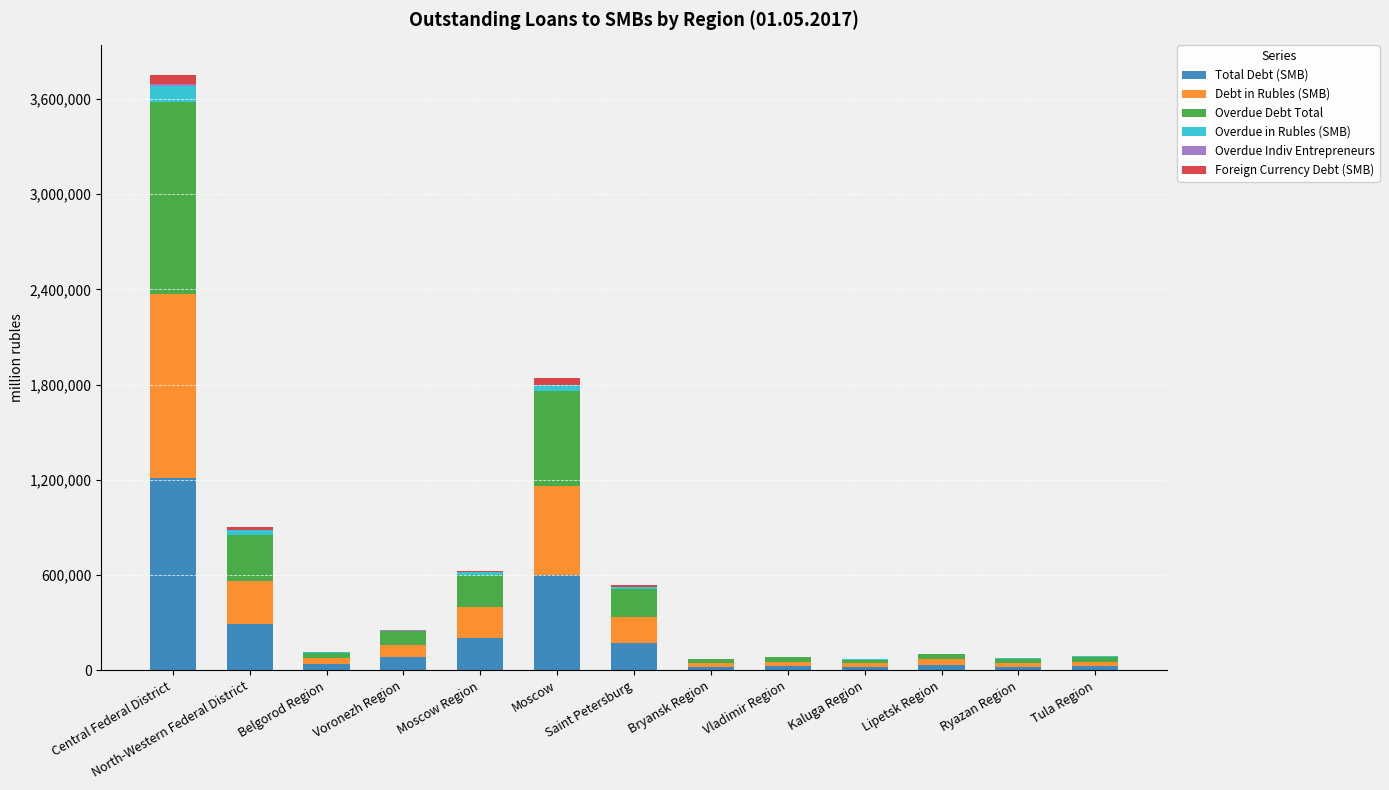

Is it true that Total Debt (SMB) equals 289863 at North-Western Federal District?

True